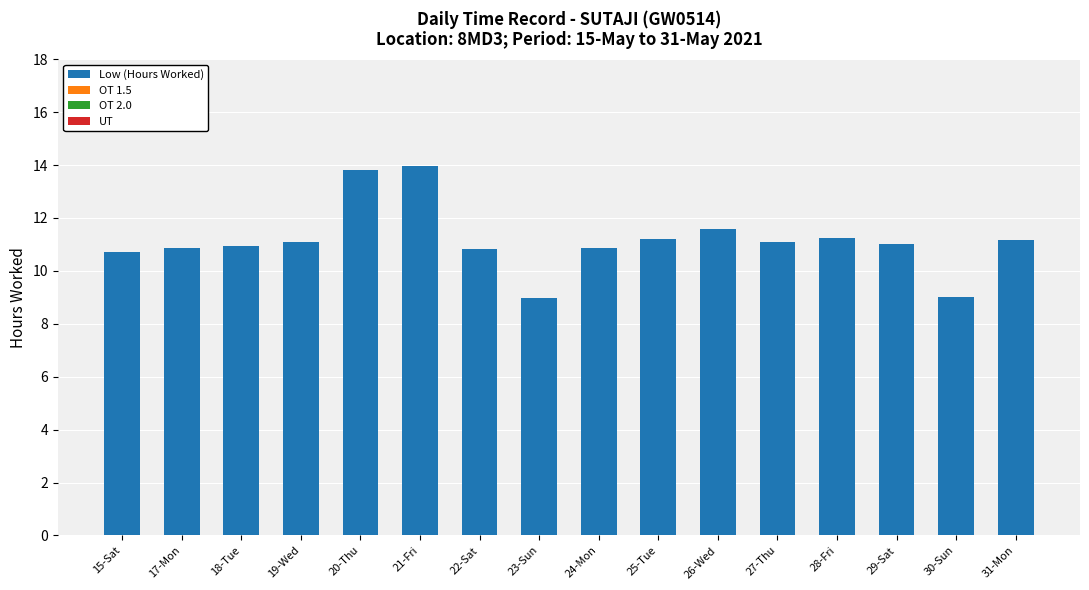

What is the label of the 3rd bar from the right?

29-Sat